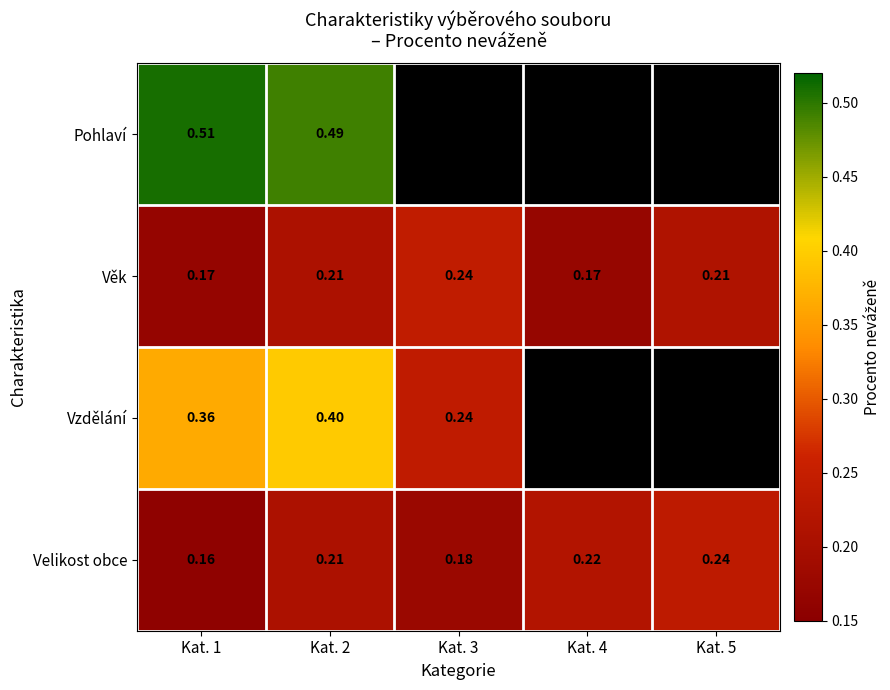

Is the value of Pohlaví at Kat. 2 greater than the value of Velikost obce at Kat. 1?

Yes